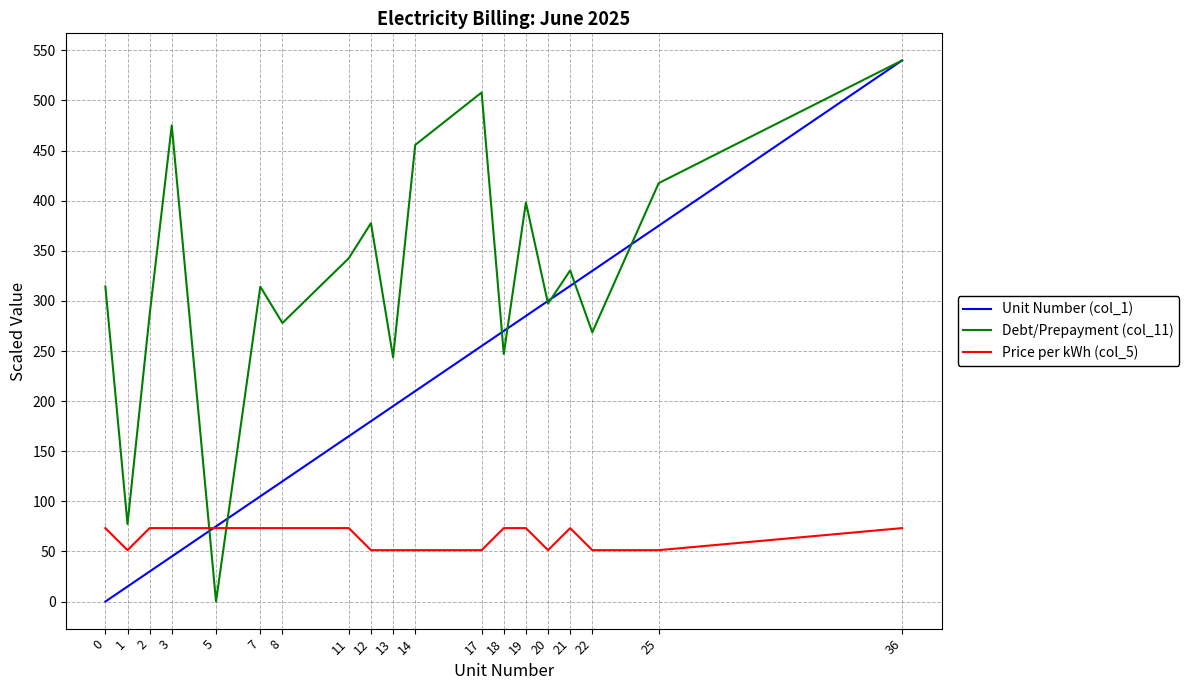

What are all the series names shown in the legend?

Unit Number (col_1), Debt/Prepayment (col_11), Price per kWh (col_5)